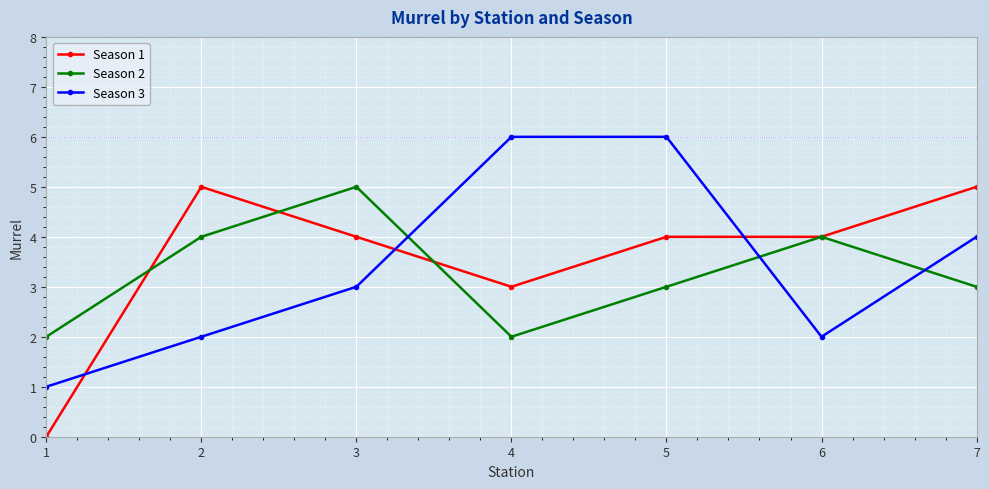

Is it true that Season 2 equals 2 at 2?

False